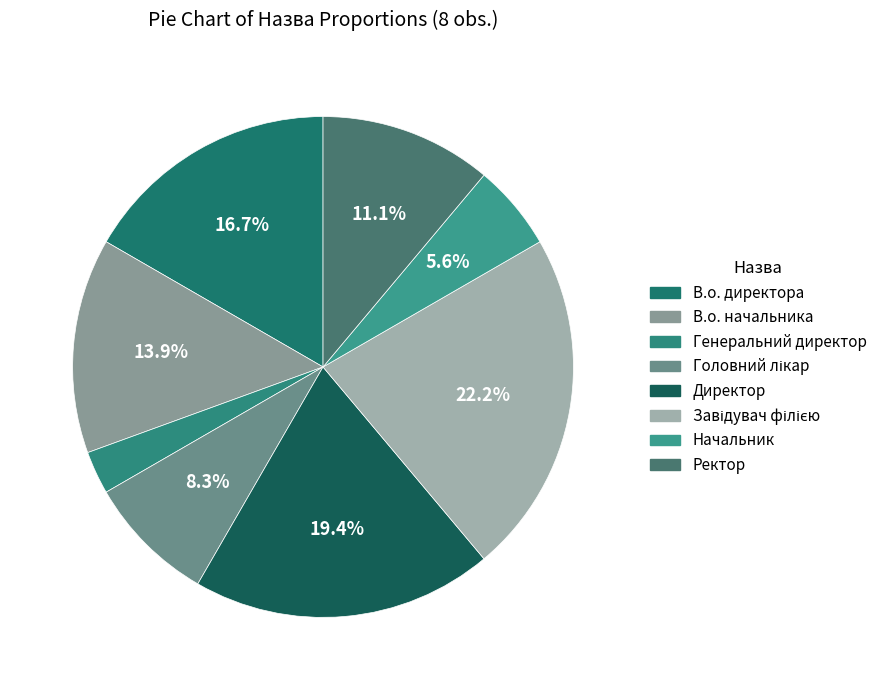

What is the change in value from Директор to Начальник?

-5